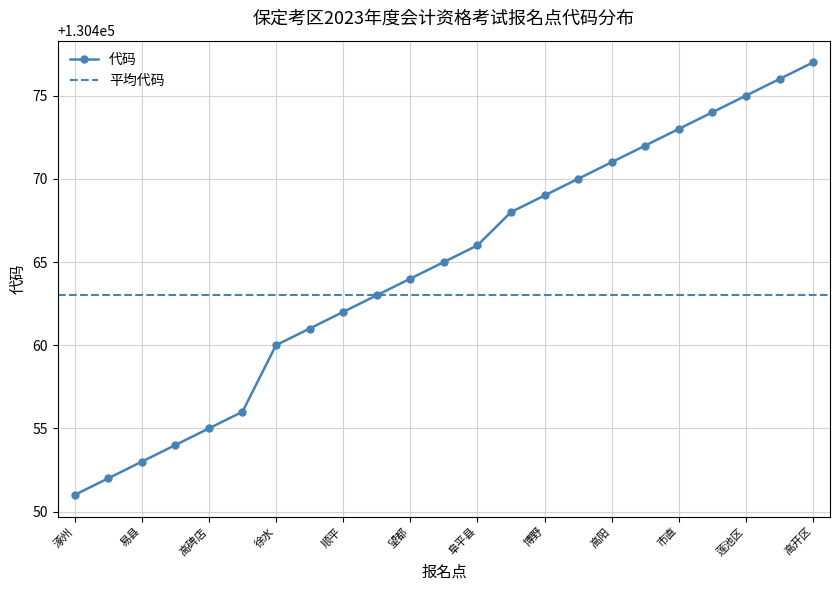

Does the chart have visible grid lines?

Yes